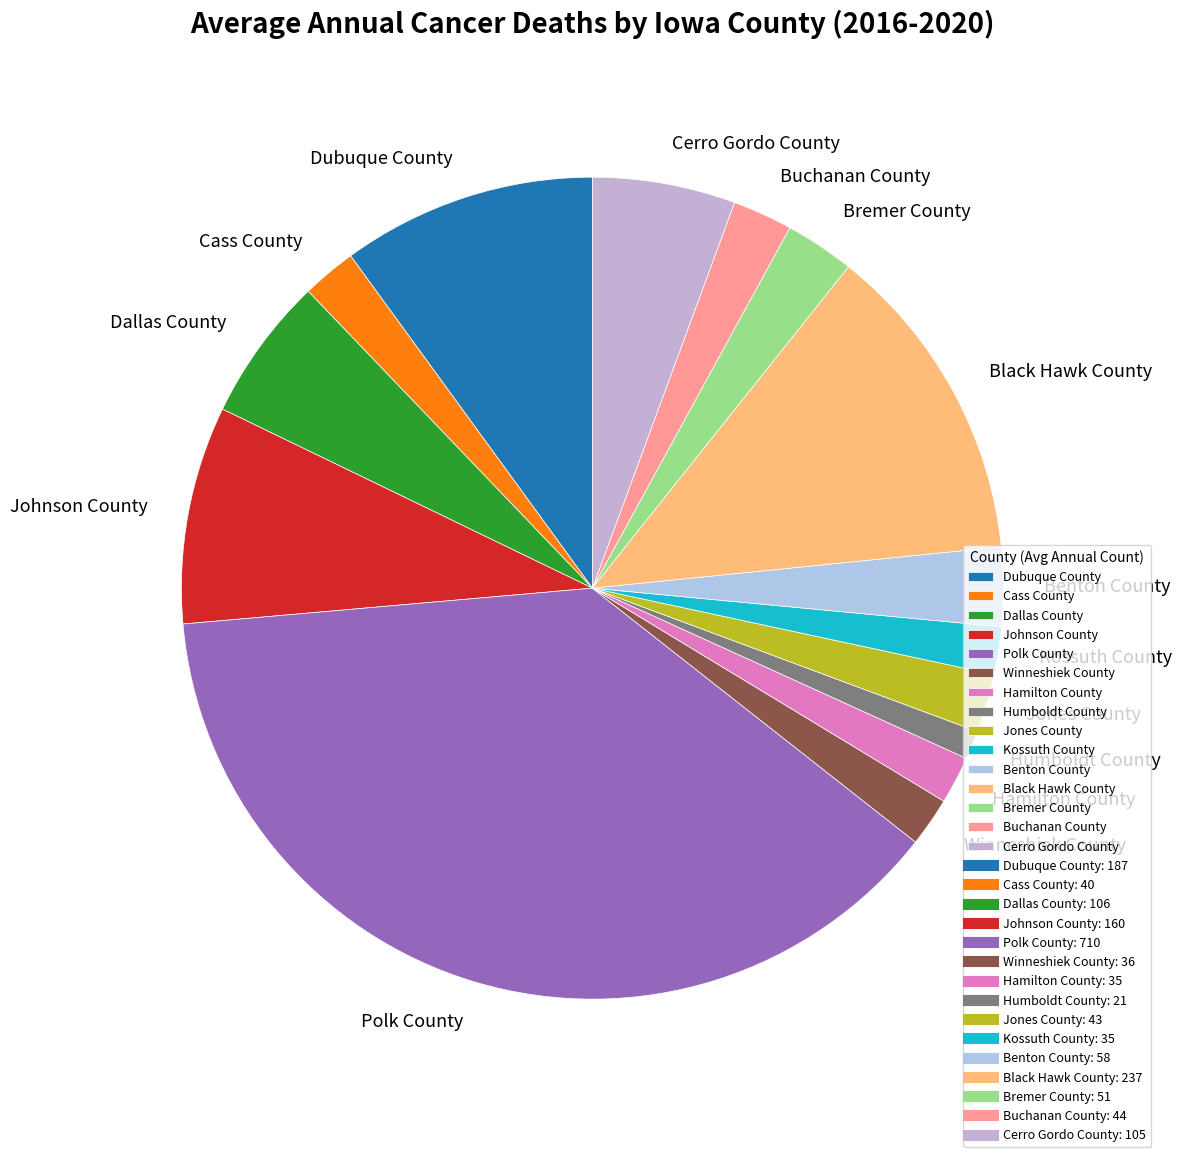

Which category has the biggest portion of the pie?

Polk County